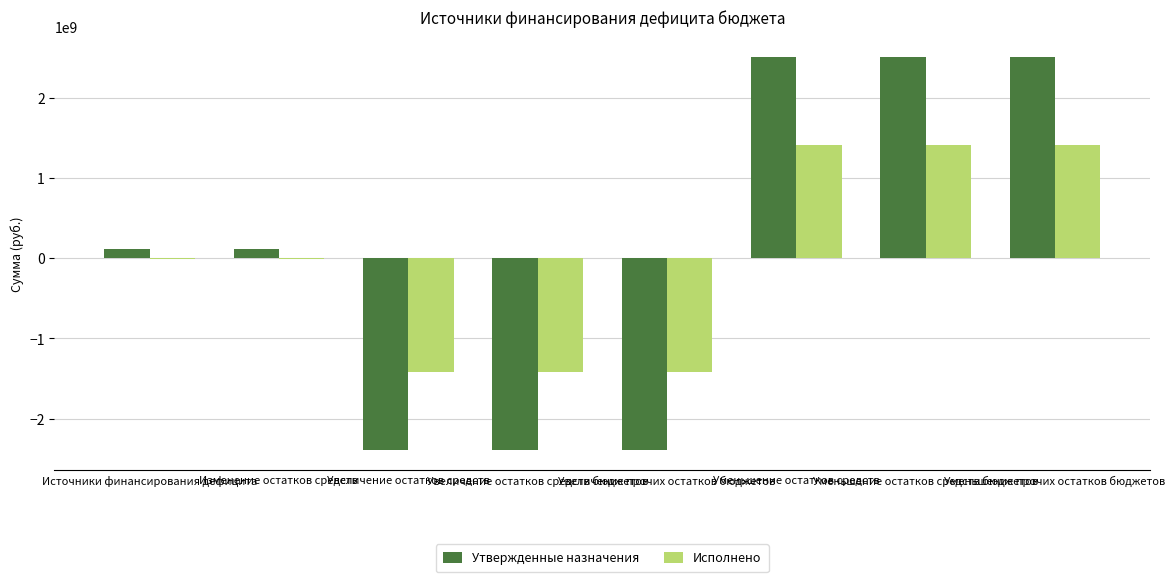

Reading left to right, what are all the values shown in this chart?

Утвержденные назначения: 118421447.0	118421447.0	-2392428870.0	-2392428870.0	-2392428870.0	2510850317.0	2510850317.0	2510850317.0
Исполнено: -8836205.2	-8836205.2	-1422449111.2	-1422449111.2	-1422449111.2	1413612906.0	1413612906.0	1413612906.0